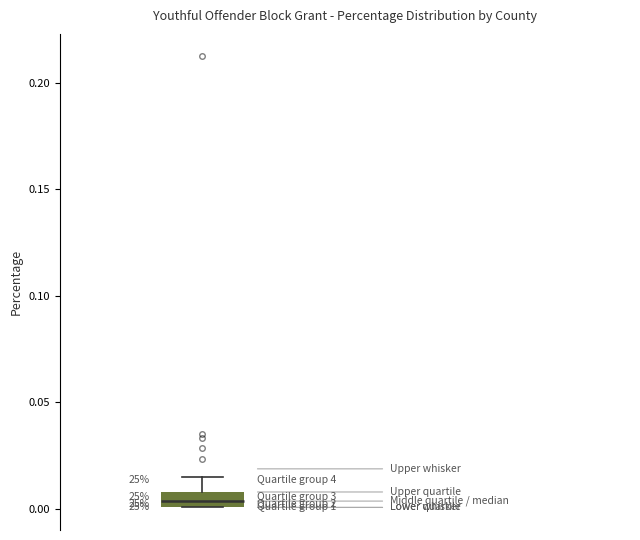

Where is the lower edge of the box on the y-axis? The values are not printed on the chart, so give them approximately, as read against the axis.

0.000